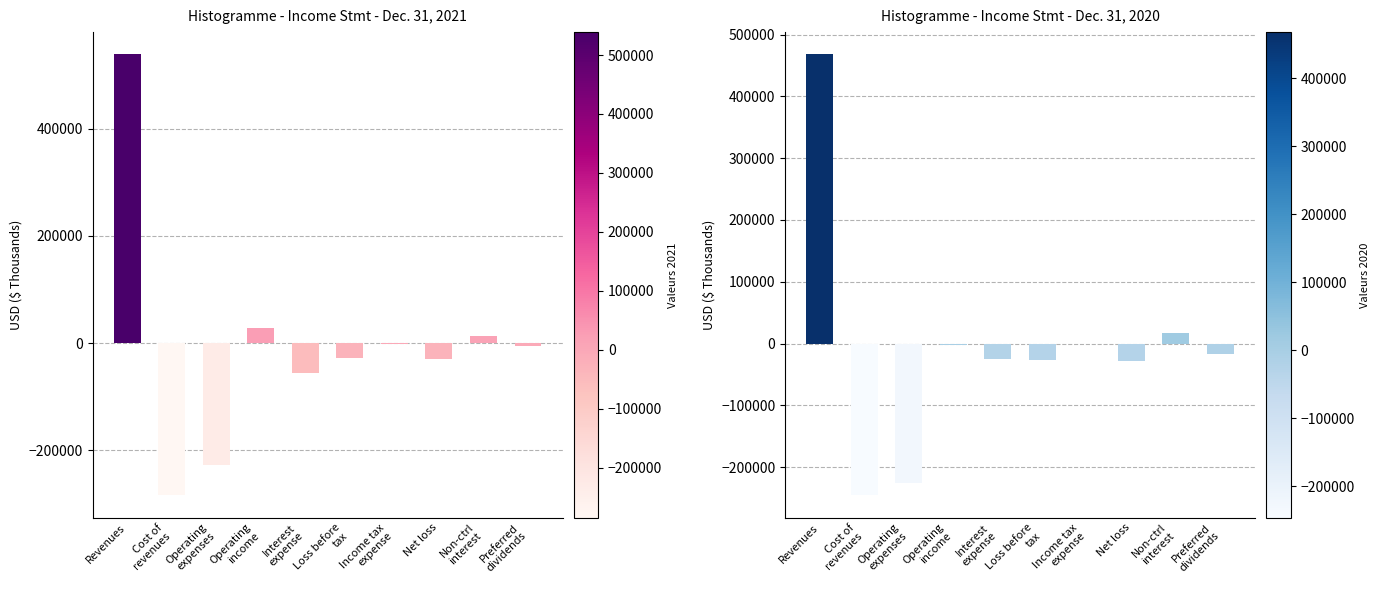

Which series has the largest range (max minus min)?

Dec. 31, 2021